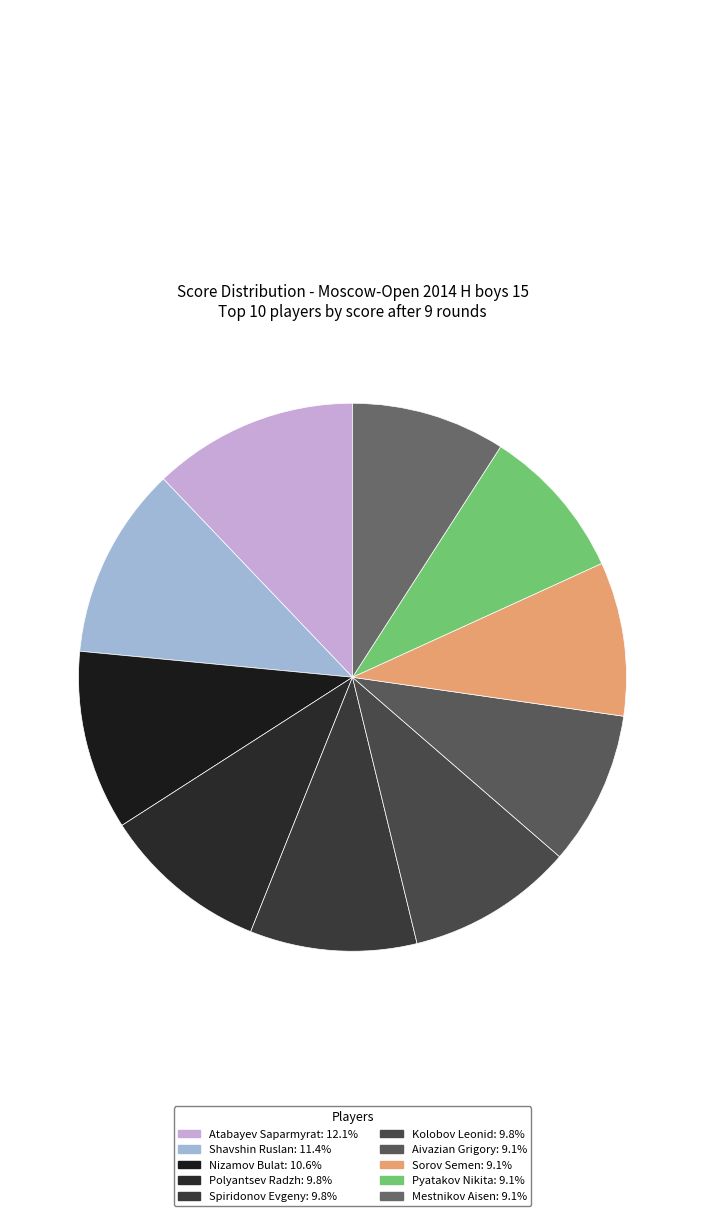

To the nearest percent, what is the average slice percentage?

10%